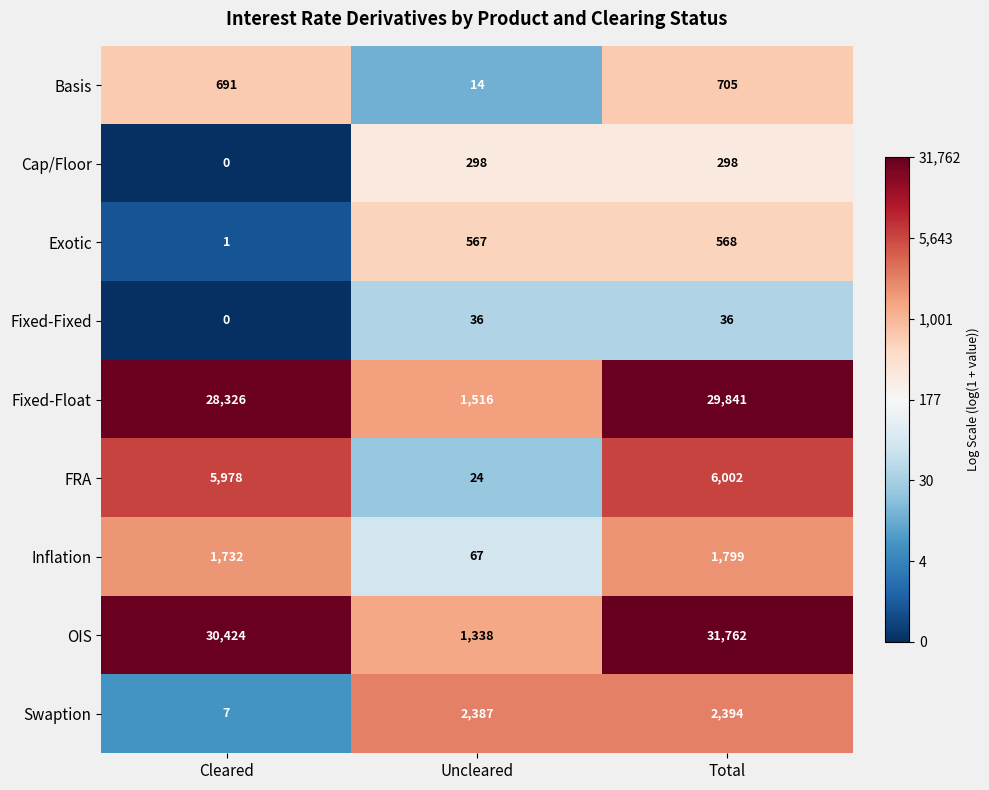

How many categories are shown in the chart?

3